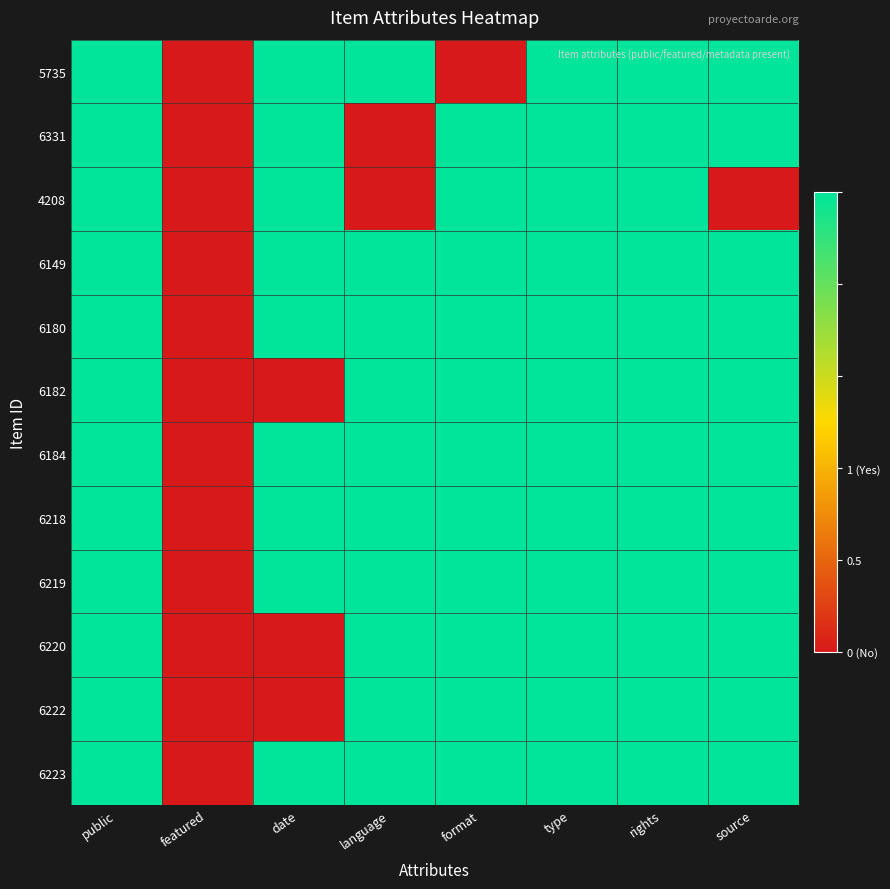

At which category is the sum across all series the highest?

public